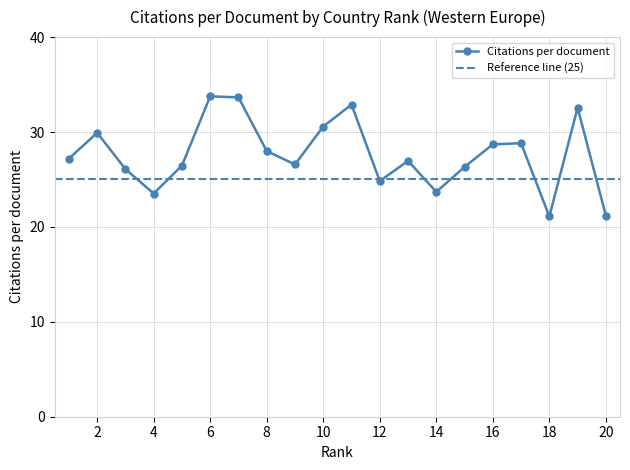

How many distinct data groups are displayed?

1